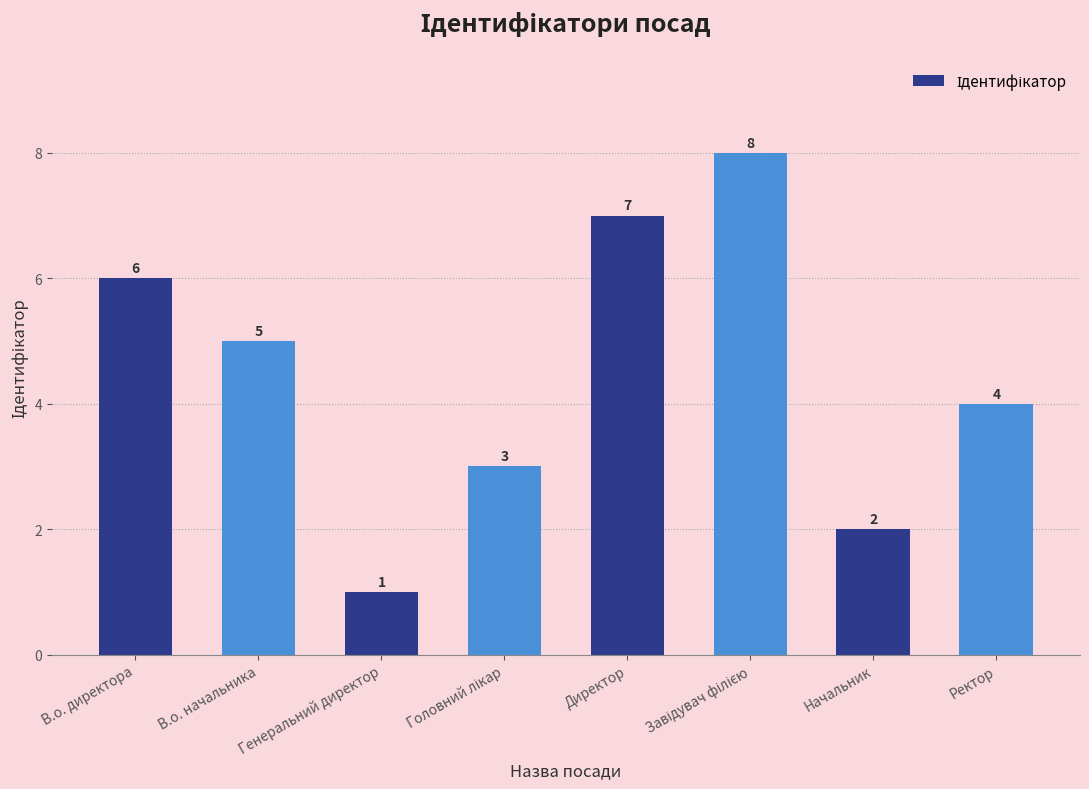

What is the label of the 8th bar from the right?

В.о. директора